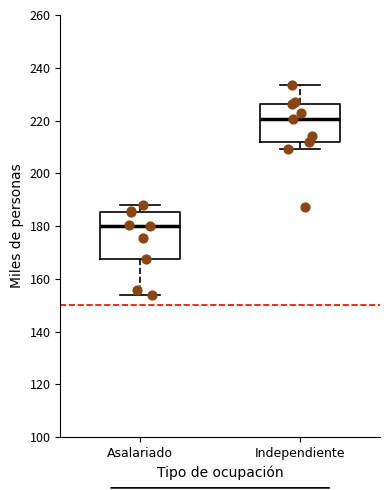

Which box is the tallest, from its lower edge to its upper edge?

Asalariado